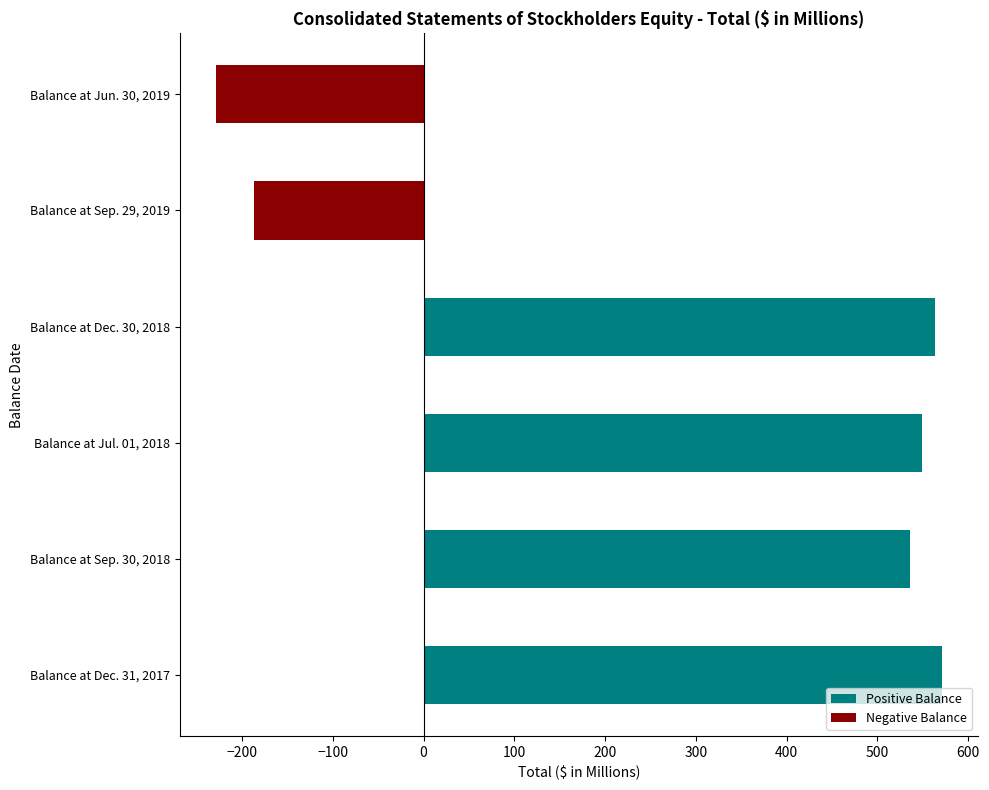

What is the difference between the maximum and minimum values?

800.2